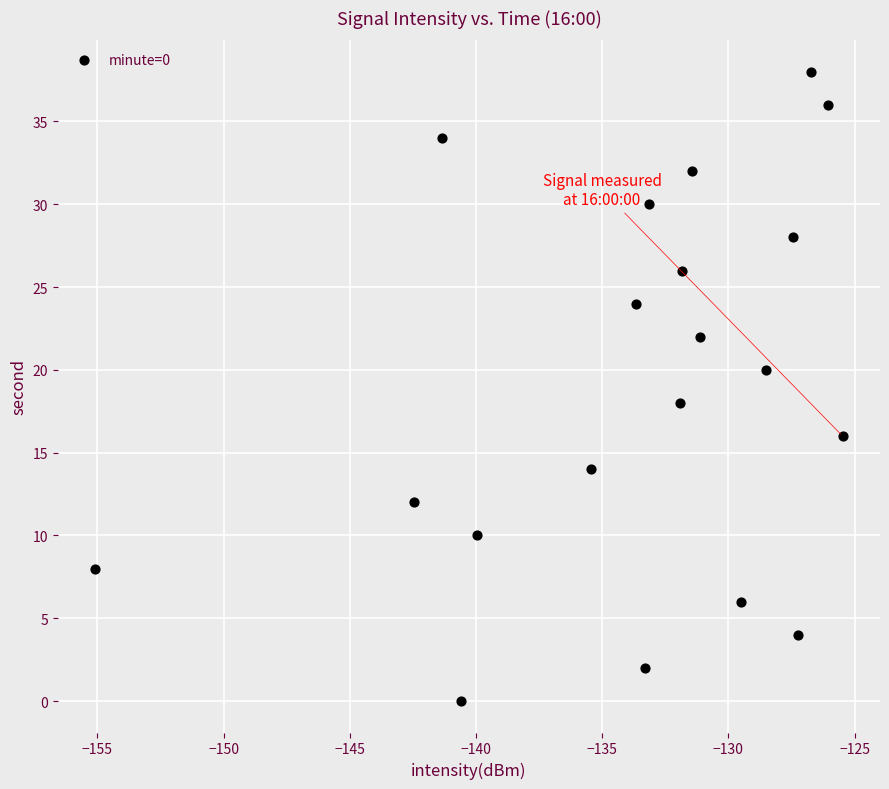

What is the range of Y values (max minus min)?

38